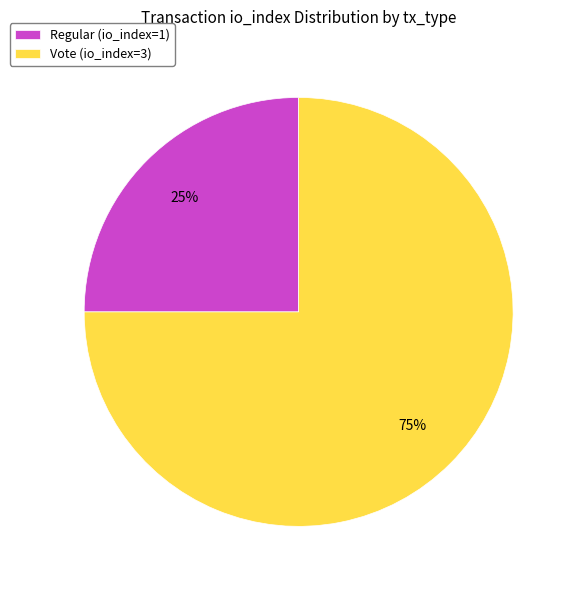

Which slice represents more than half of the pie?

Vote (io_index=3)